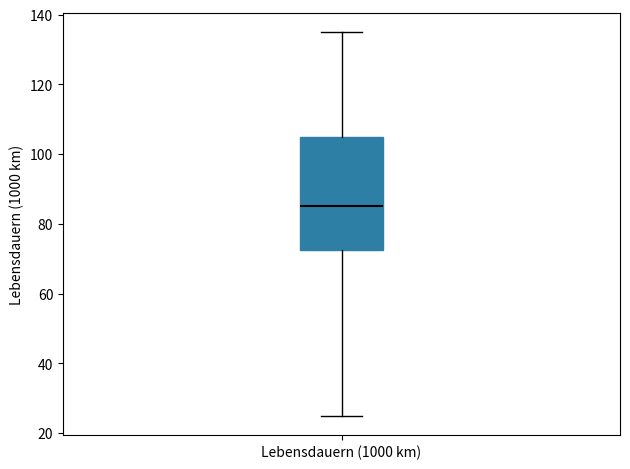

Where does the upper whisker of the box for Lebensdauern (1000 km) end on the y-axis? The values are not printed on the chart, so give them approximately, as read against the axis.

136